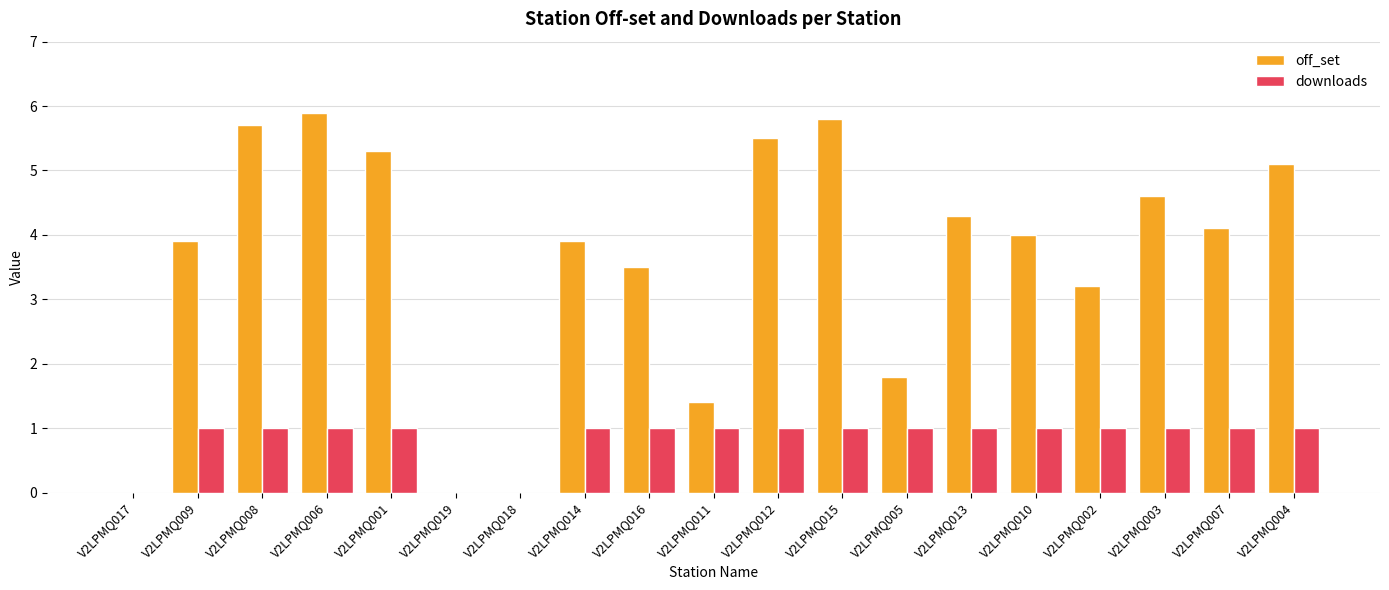

Reading left to right, what are all the values shown in this chart?

off_set: V2LPMQ017=0.0	V2LPMQ009=3.9	V2LPMQ008=5.7	V2LPMQ006=5.9	V2LPMQ001=5.3	V2LPMQ019=0.0	V2LPMQ018=0.0	V2LPMQ014=3.9	V2LPMQ016=3.5	V2LPMQ011=1.4	V2LPMQ012=5.5	V2LPMQ015=5.8	V2LPMQ005=1.8	V2LPMQ013=4.3	V2LPMQ010=4.0	V2LPMQ002=3.2	V2LPMQ003=4.6	V2LPMQ007=4.1	V2LPMQ004=5.1
downloads: V2LPMQ017=0.0	V2LPMQ009=1.0	V2LPMQ008=1.0	V2LPMQ006=1.0	V2LPMQ001=1.0	V2LPMQ019=0.0	V2LPMQ018=0.0	V2LPMQ014=1.0	V2LPMQ016=1.0	V2LPMQ011=1.0	V2LPMQ012=1.0	V2LPMQ015=1.0	V2LPMQ005=1.0	V2LPMQ013=1.0	V2LPMQ010=1.0	V2LPMQ002=1.0	V2LPMQ003=1.0	V2LPMQ007=1.0	V2LPMQ004=1.0